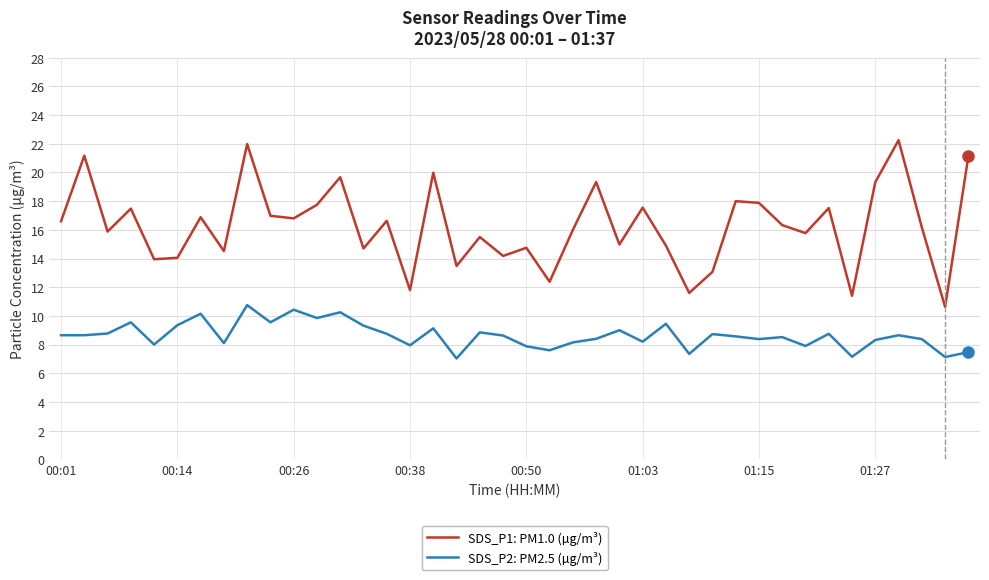

Rank the series by their maximum value, from lowest to highest.

SDS_P2: PM2.5 (µg/m³), SDS_P1: PM1.0 (µg/m³)